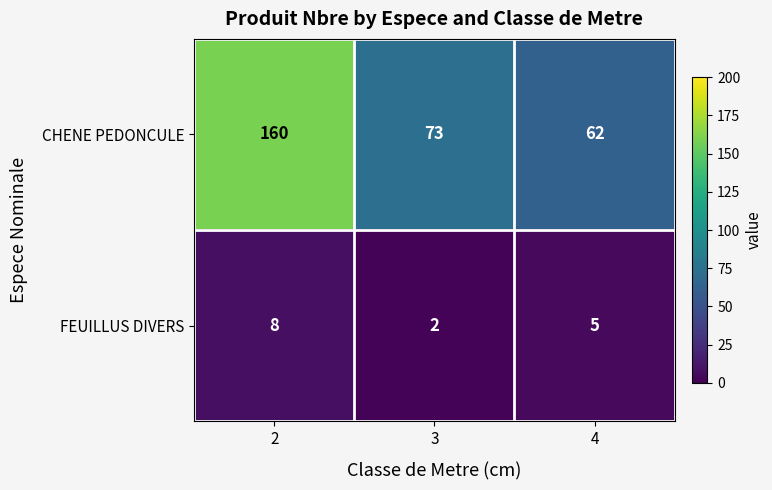

Reading left to right, extract all data points from this chart.

CHENE PEDONCULE: 160	73	62
FEUILLUS DIVERS: 8	2	5